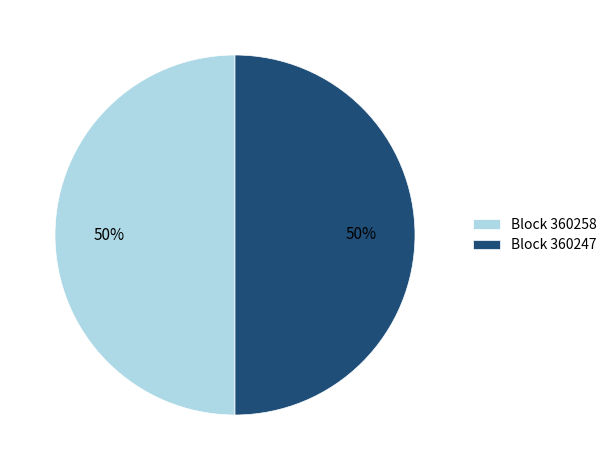

Combined, do Block 360258 and Block 360247 account for over 50%?

Yes